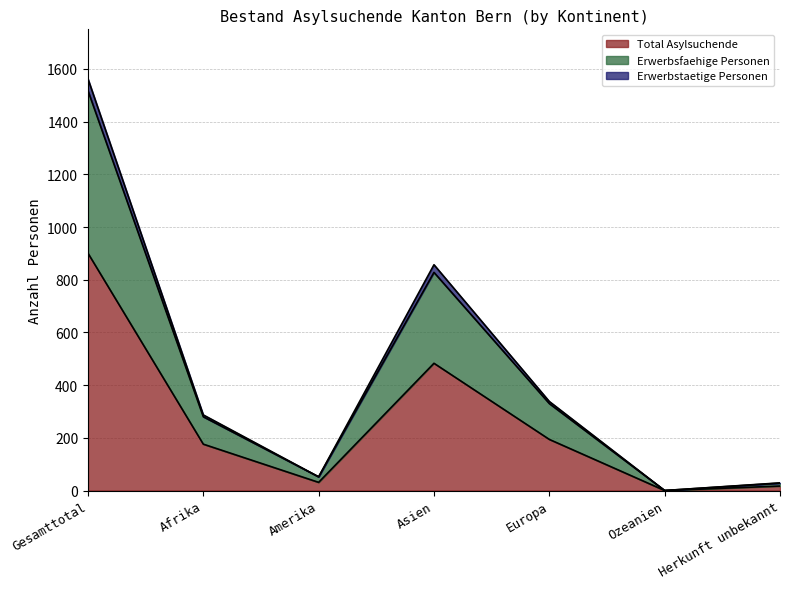

What is the difference between the Total Asylsuchende values at Gesamttotal and Herkunft unbekannt?

884